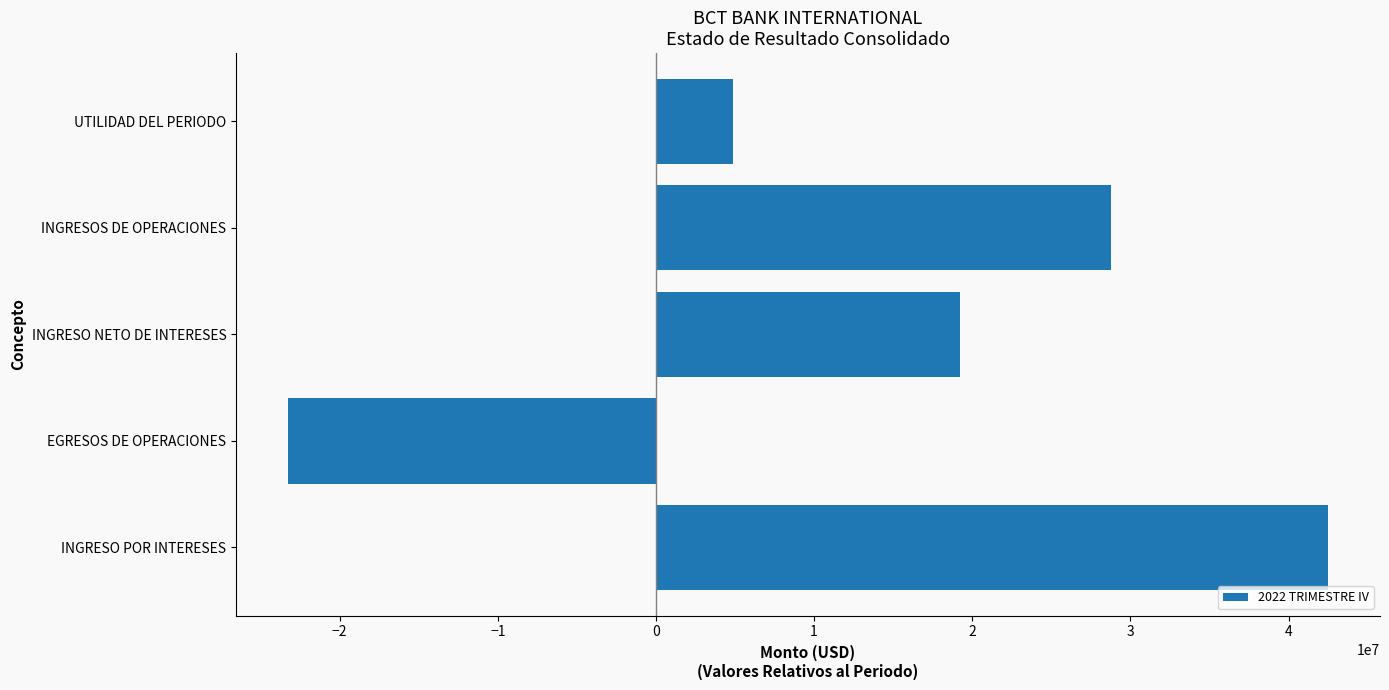

What is the difference between the values at UTILIDAD DEL PERIODO and INGRESO POR INTERESES?

37650581.5